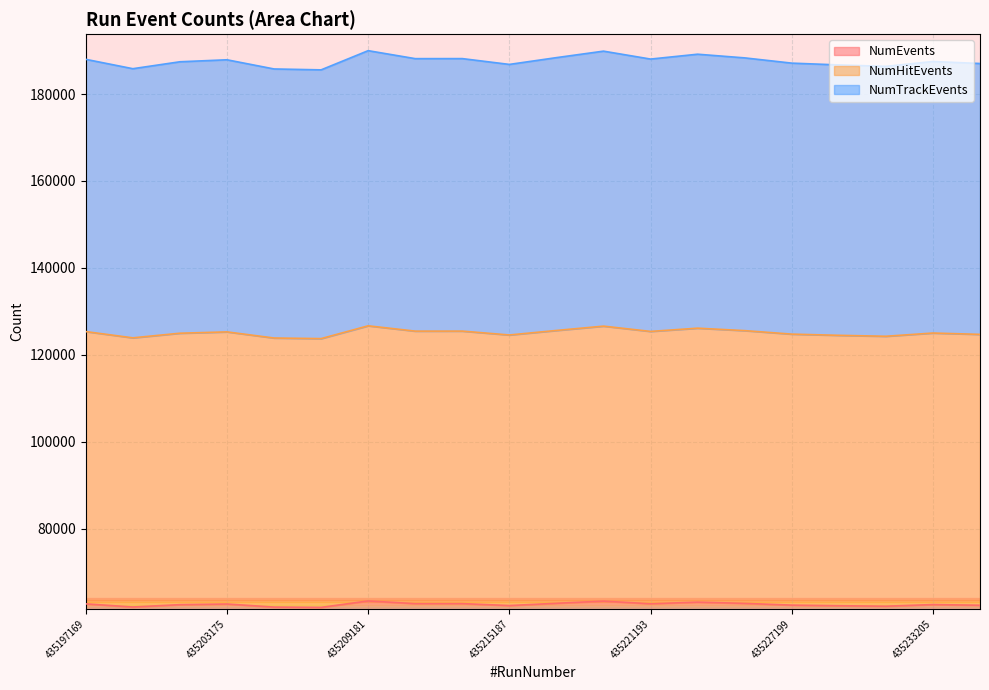

What value does the NumEvents series have at 435205177, to the nearest 100?

61900